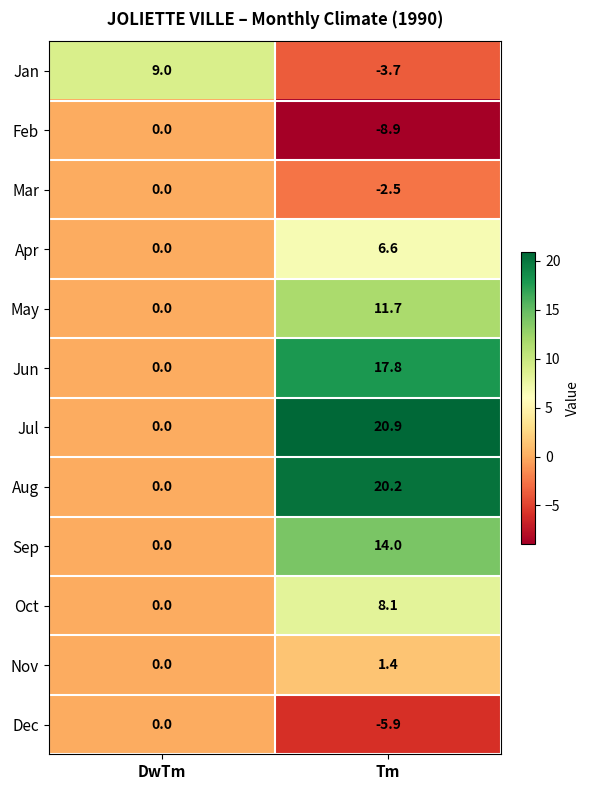

True or false: May has a value of 16.0 at Tm.

False